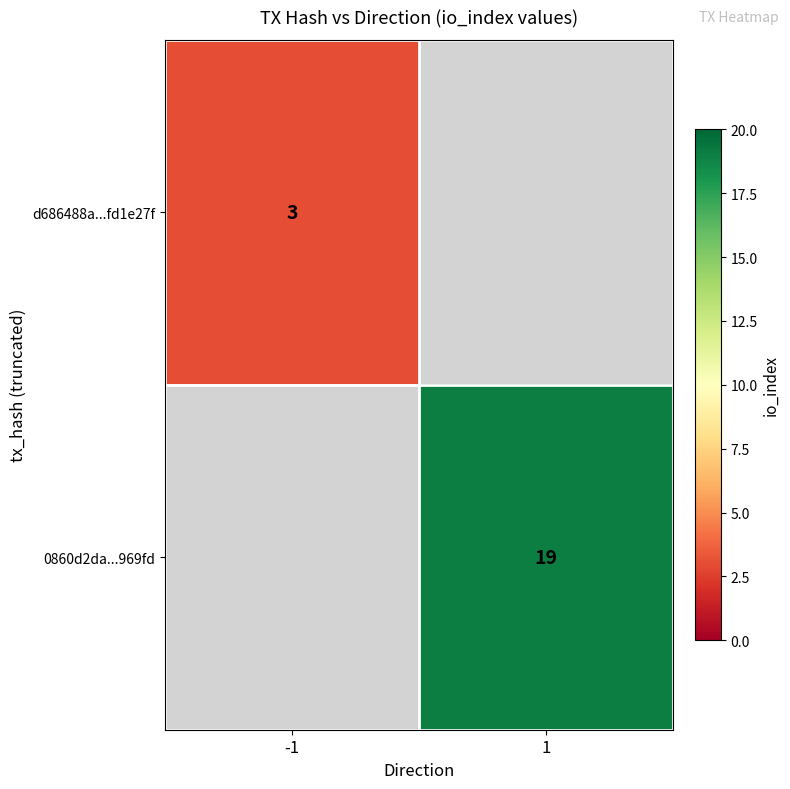

Which category has the lowest value across all series?

-1